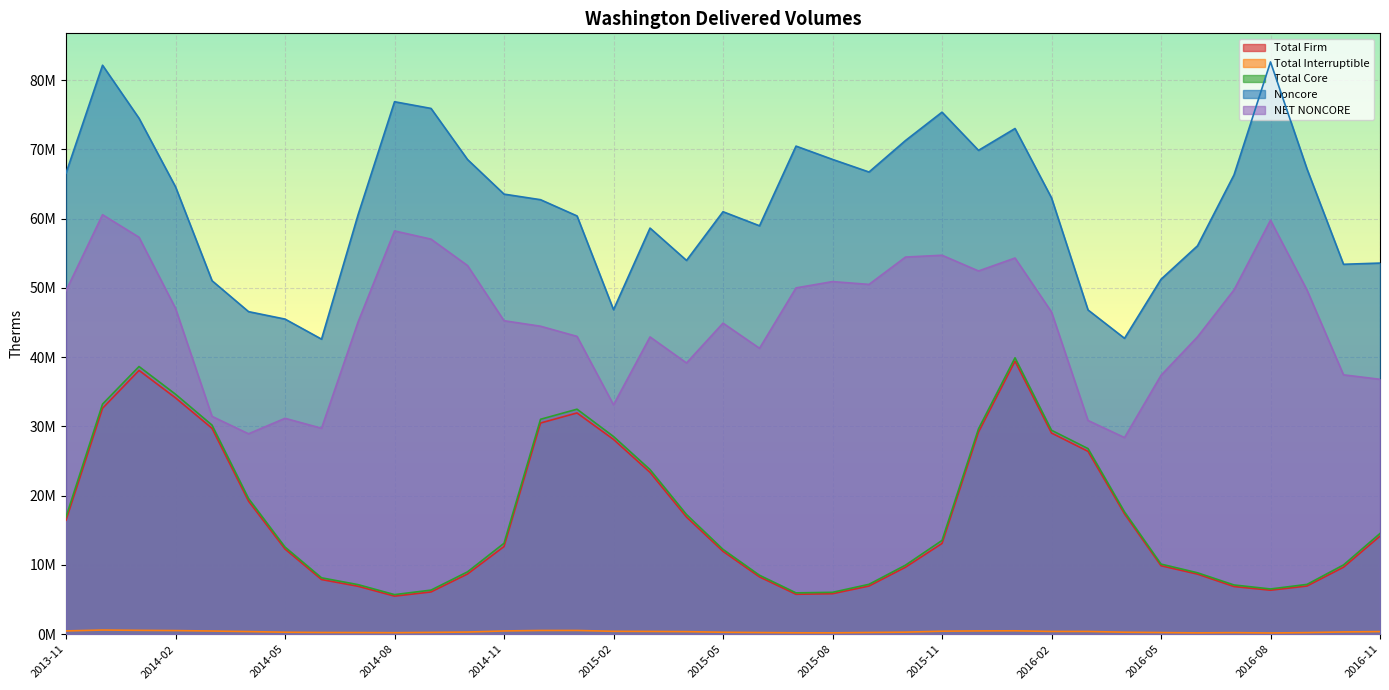

Is it true that Total Interruptible equals 220229 at 2014-08?

True